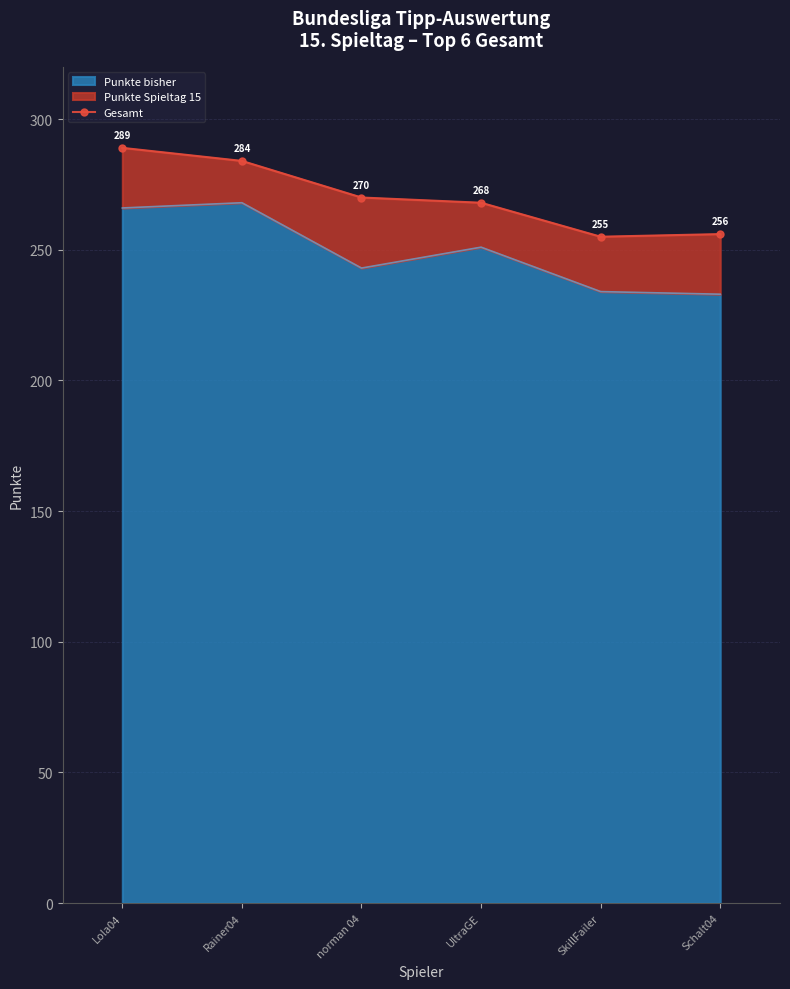

Which category has the lowest value in the Punkte bisher series?

Schalt04